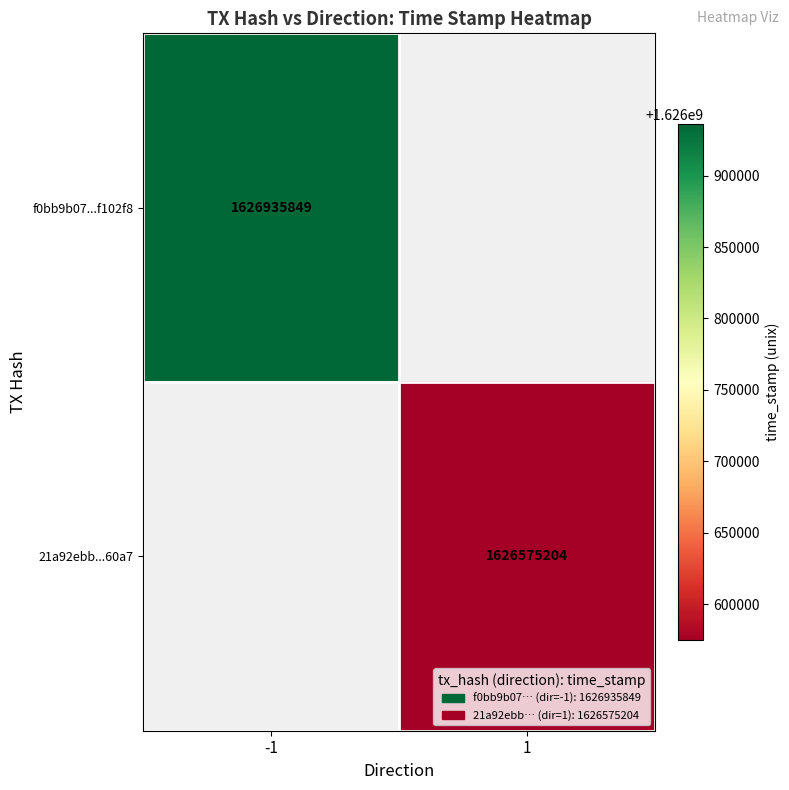

Is it true that f0bb9b07...f102f8 equals 2522208090 at -1?

False